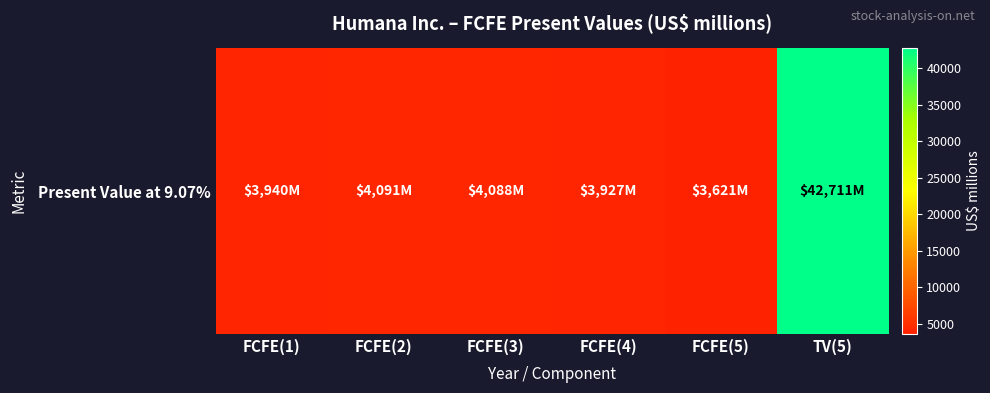

What is the change in value from FCFE(1) to TV(5)?

+38771